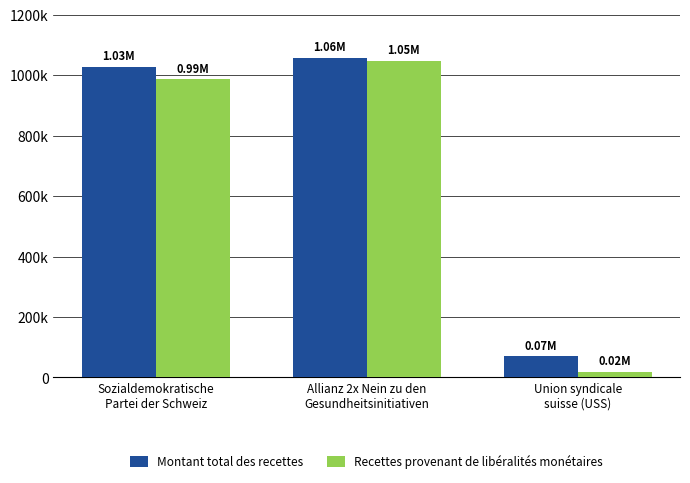

What is the sum of all Recettes provenant de libéralités monétaires values?

2052000.1